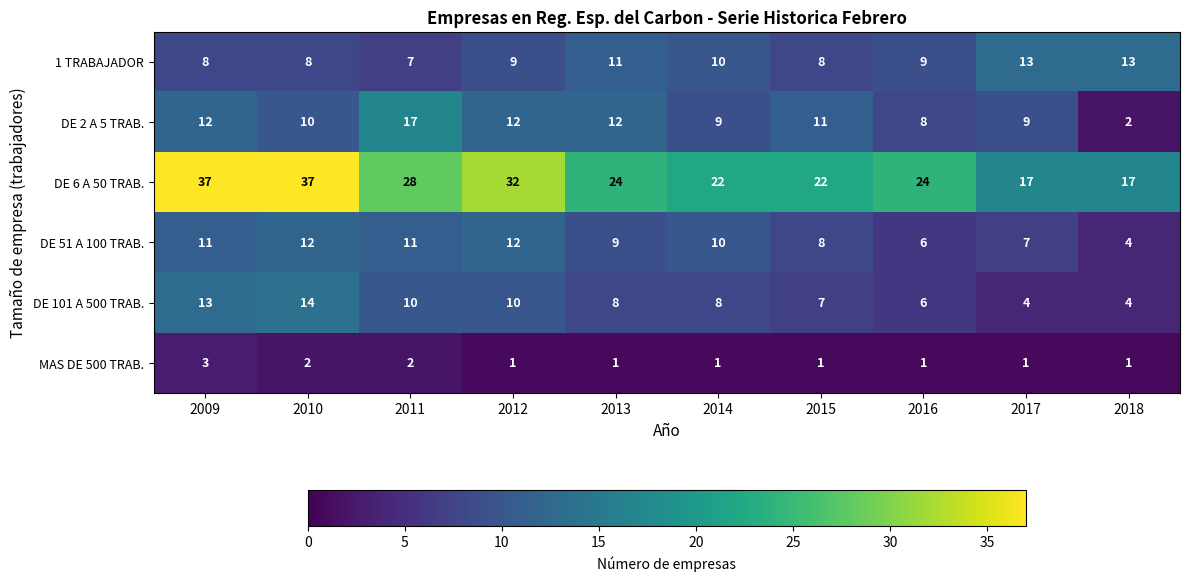

Is it true that DE 101 A 500 TRAB. equals 2 at 2017?

False